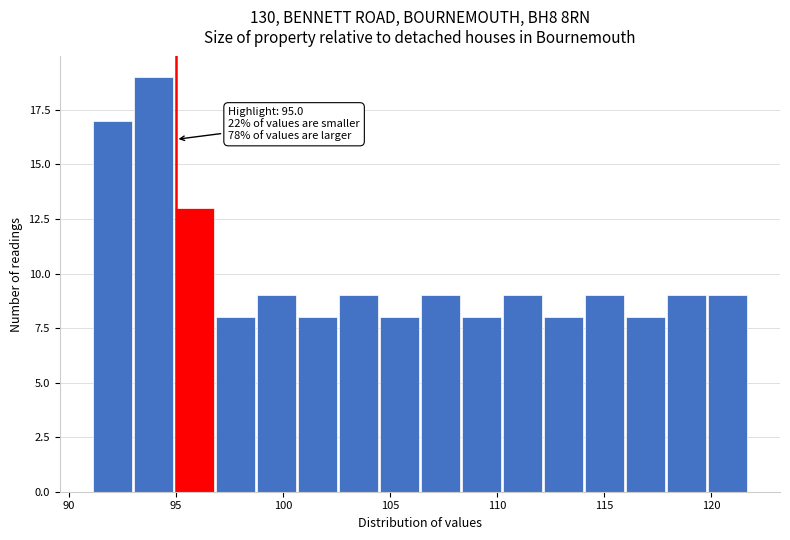

Read against the x-axis, roughly where is the centre of the tallest bar?

94.0